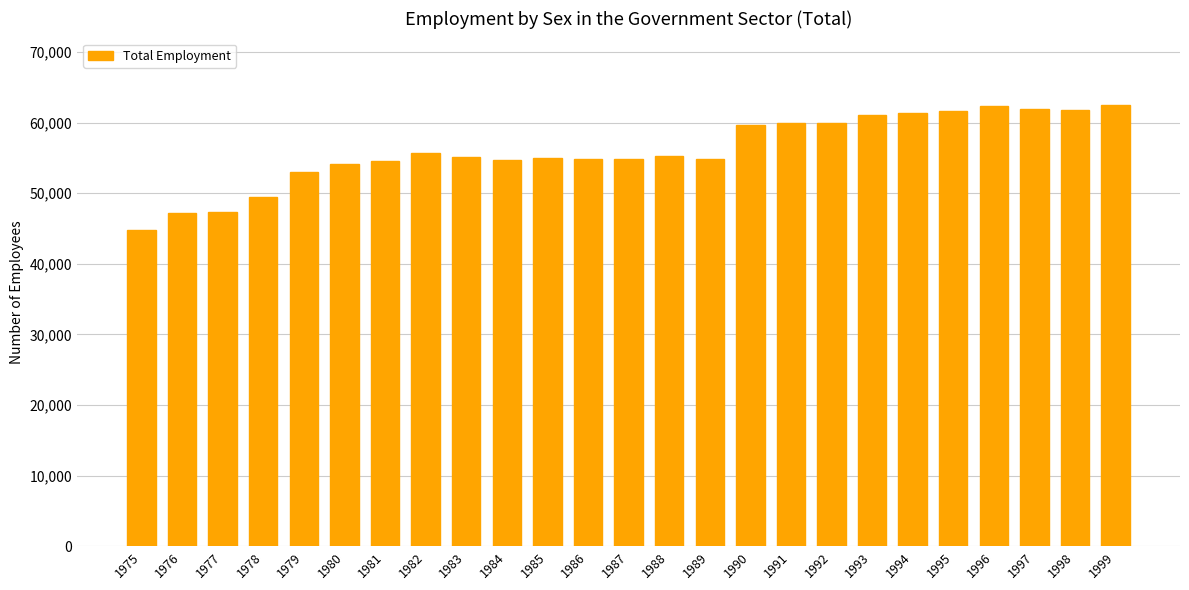

True or false: the data shows 54117 at 1980.

True